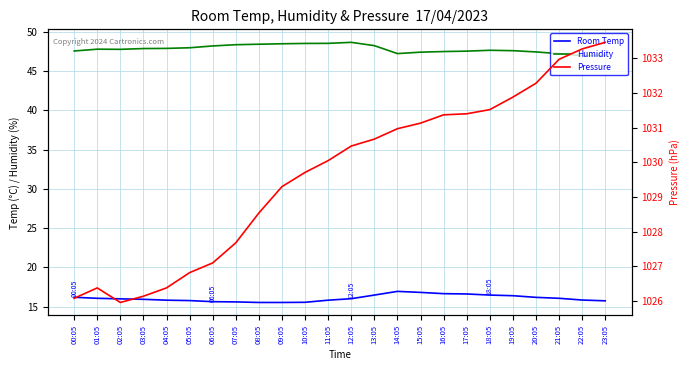

How many interior local peaks does the Humidity series have?

3